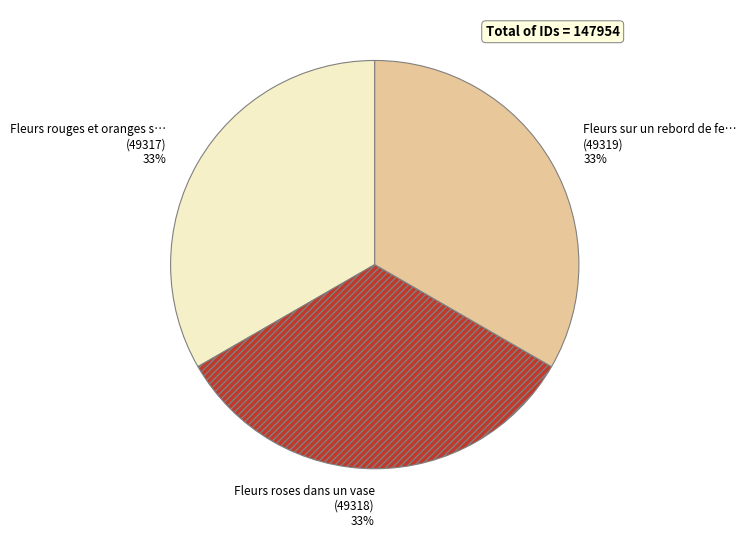

Is there any slice that represents more than half of the pie?

No